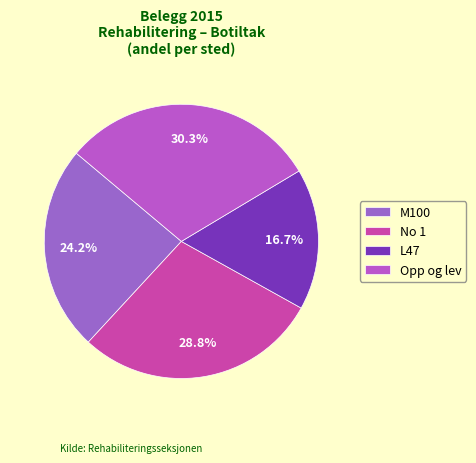

How many slices are in this pie chart?

4